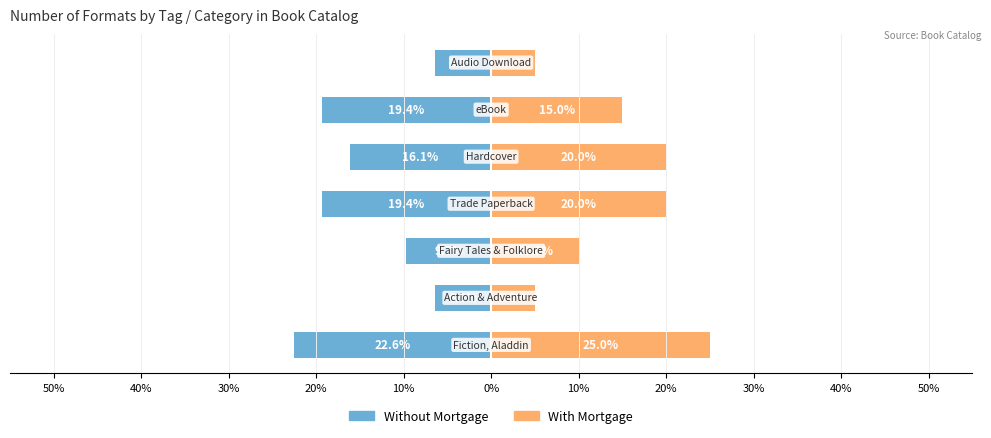

How many bars are there in total?

14